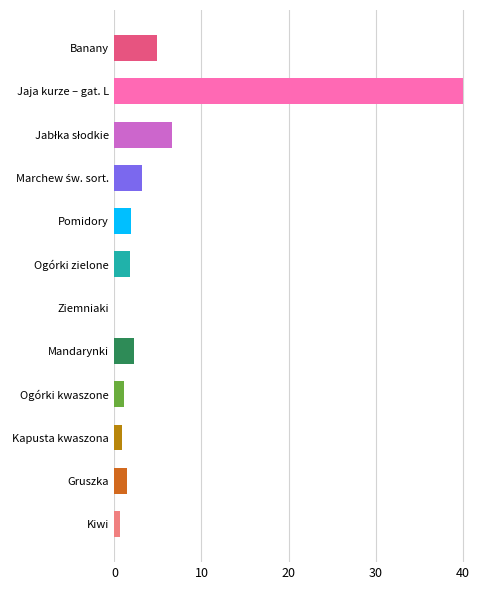

What is the sum of all values?

64.5